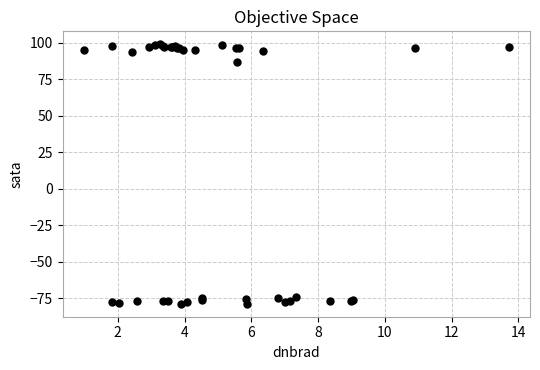

What Y value in the scatter plot is closest to 9?

86.8